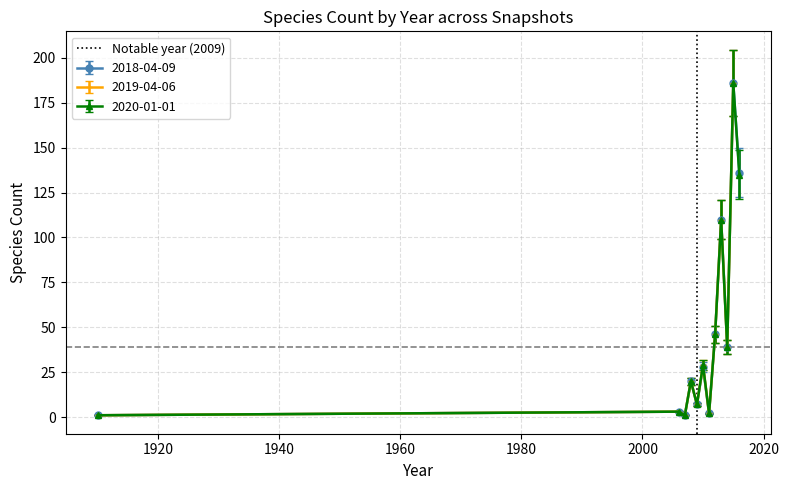

True or false: 2020-01-01 has more than 2 points higher than both neighbors.

True